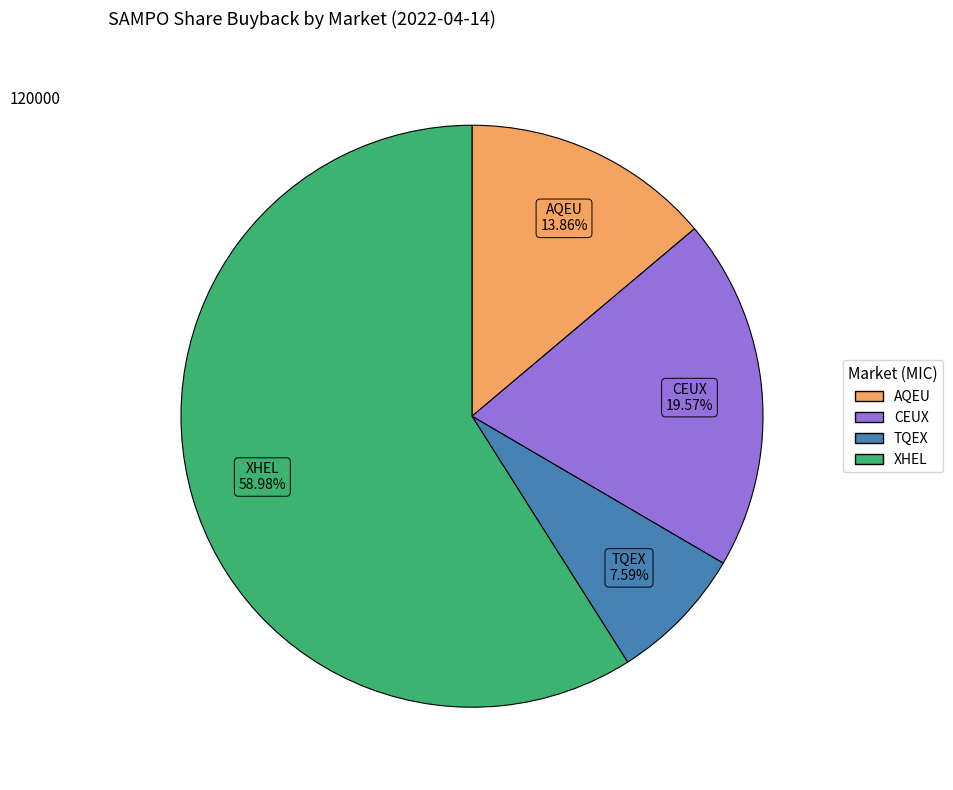

What percentage is the XHEL slice, to the nearest percent?

59%